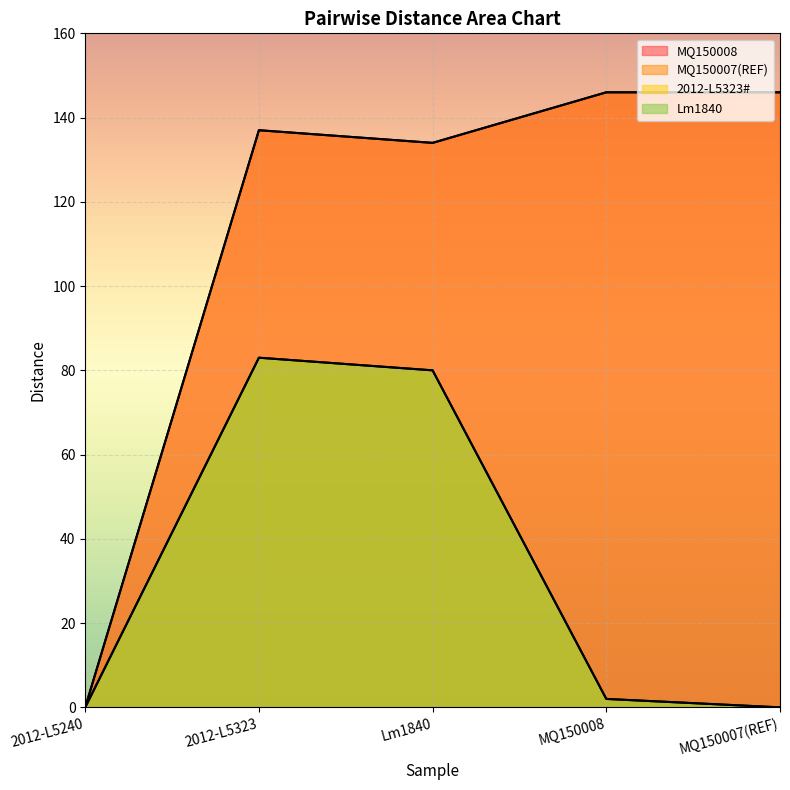

What is the average value of the 2012-L5323# series?

33